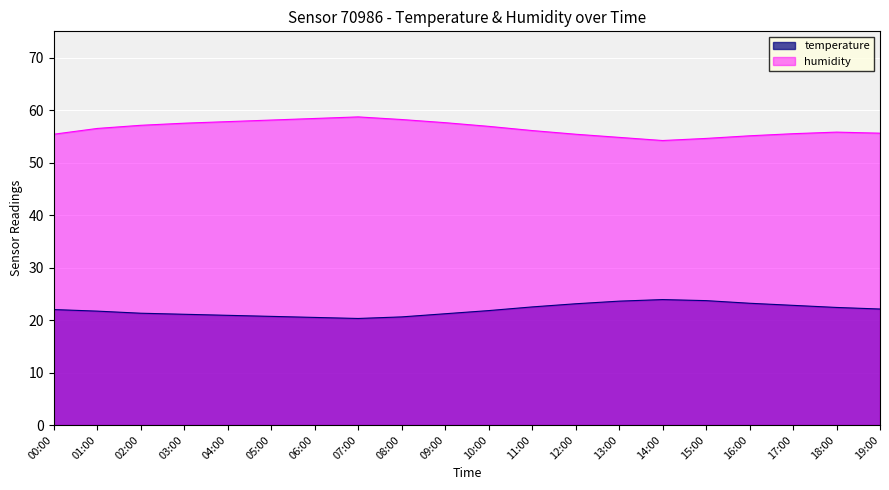

Is it true that temperature equals 13.1 at 18:00?

False